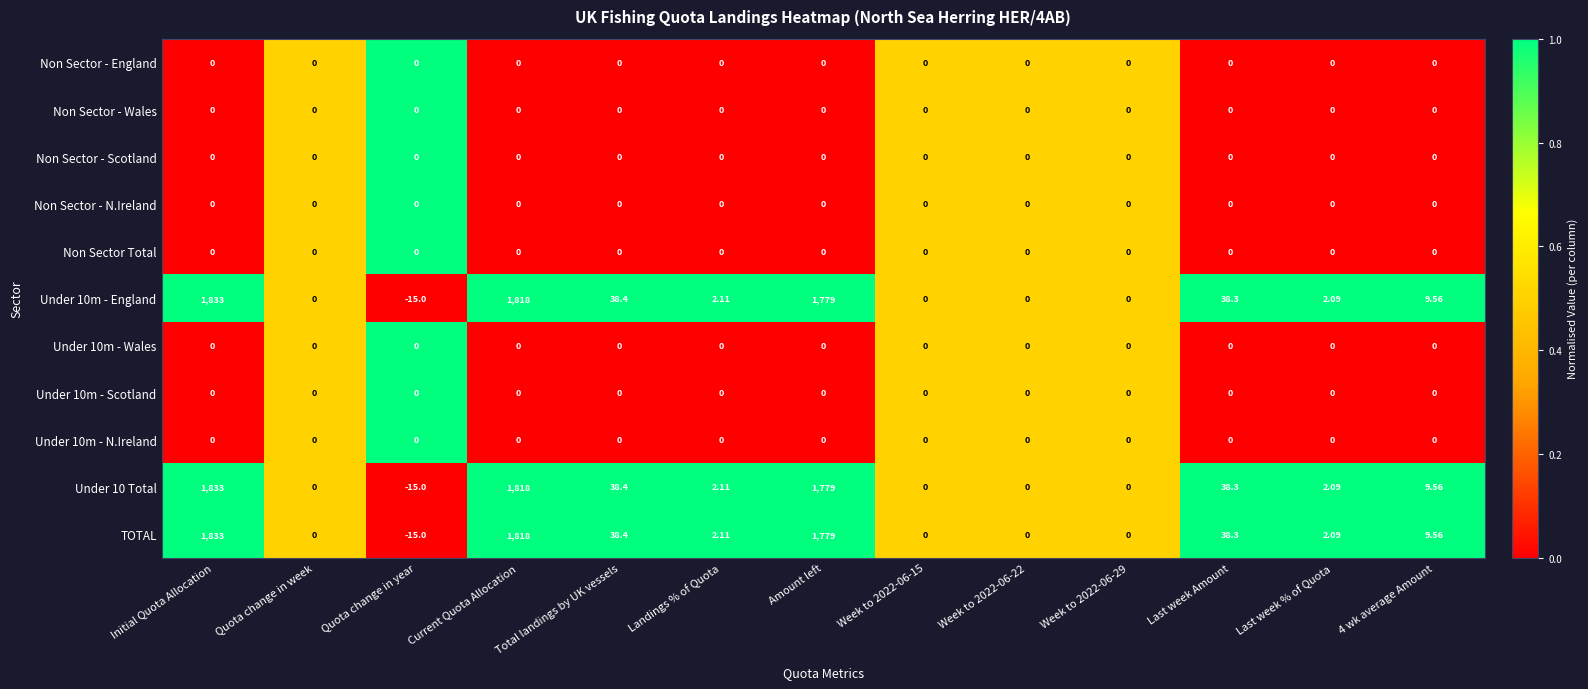

Which category has the lowest value across all series?

Quota change in year